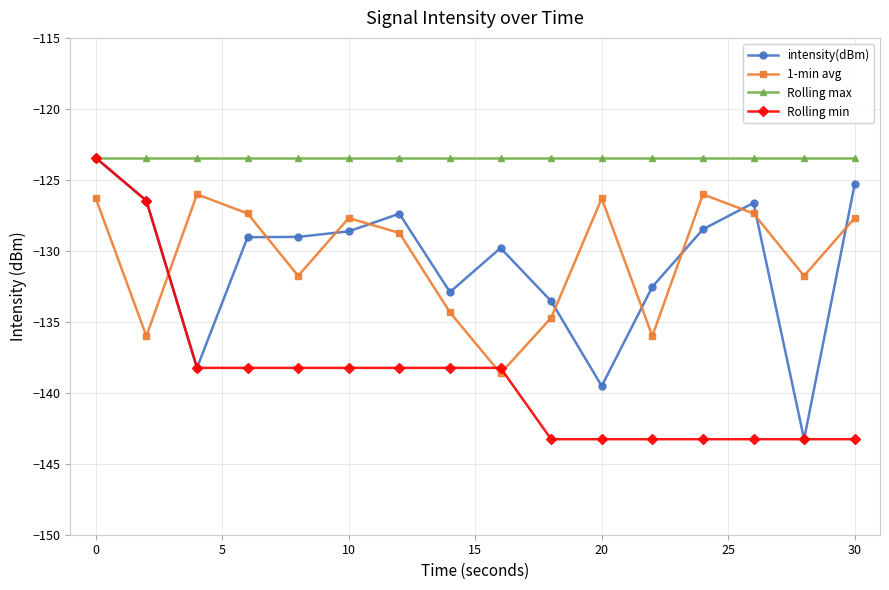

How many interior local peaks does the 1-min avg series have?

4